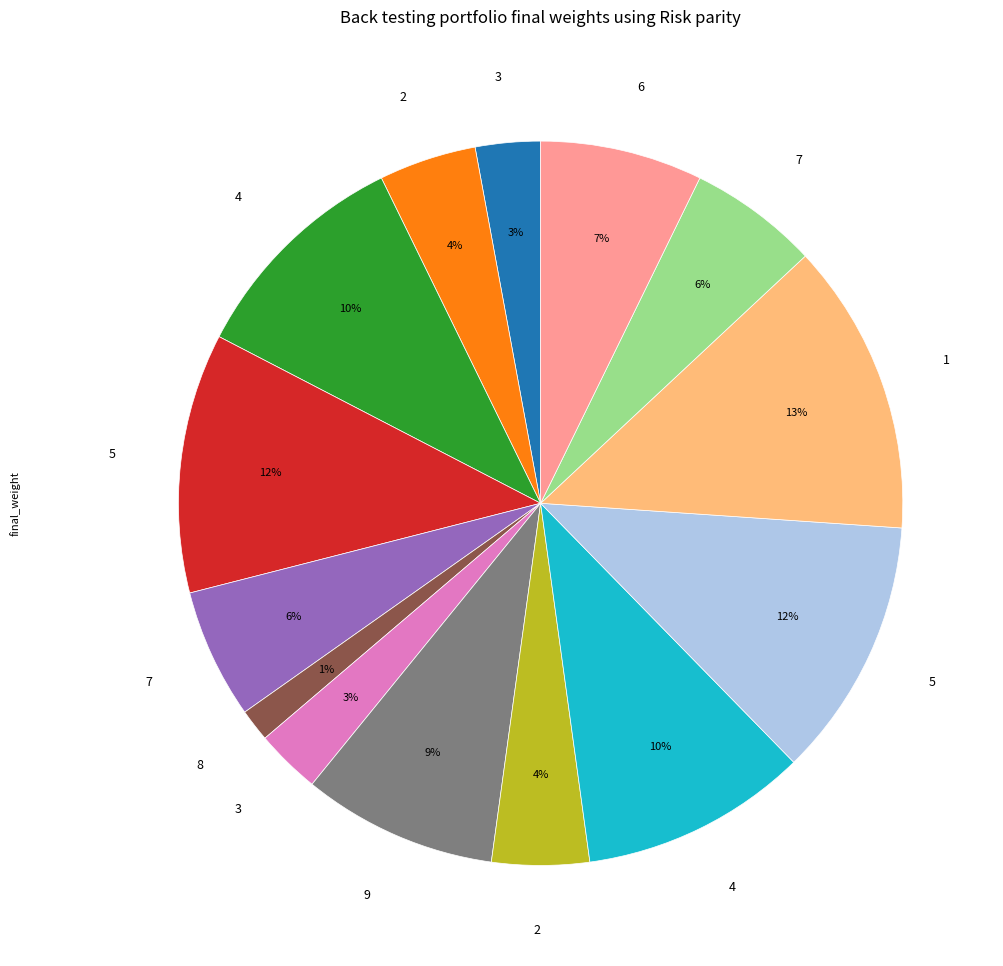

To the nearest percent, what is the difference between the largest and smallest slice percentages?

12%